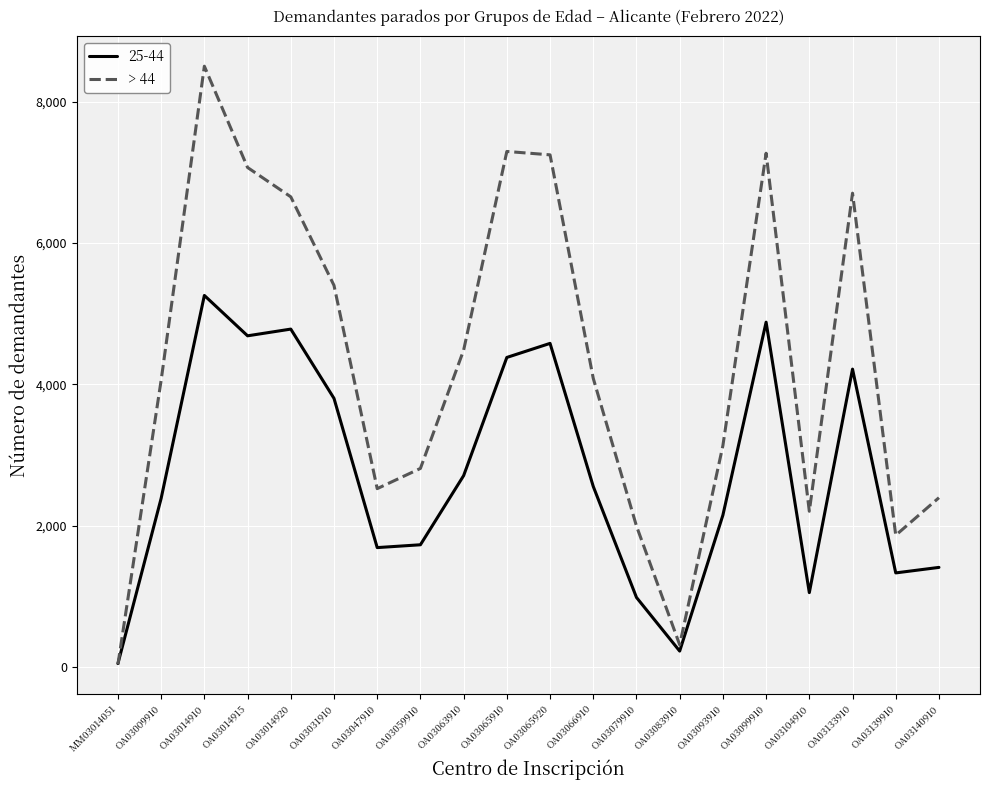

Rank the series by their average value, from lowest to highest.

25-44, > 44